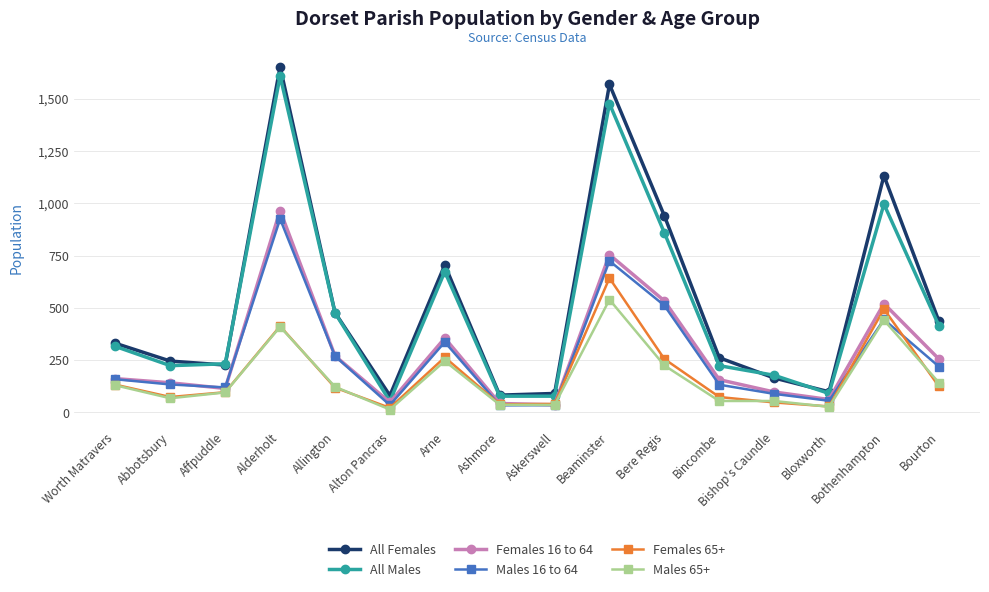

What is the total value across all series at Beaminster?

5705